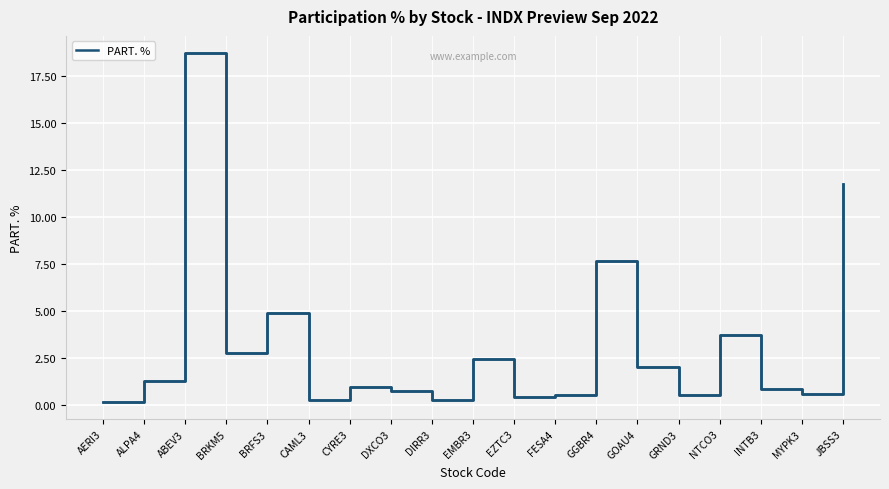

What is the change in value from BRFS3 to DXCO3?

-4.1